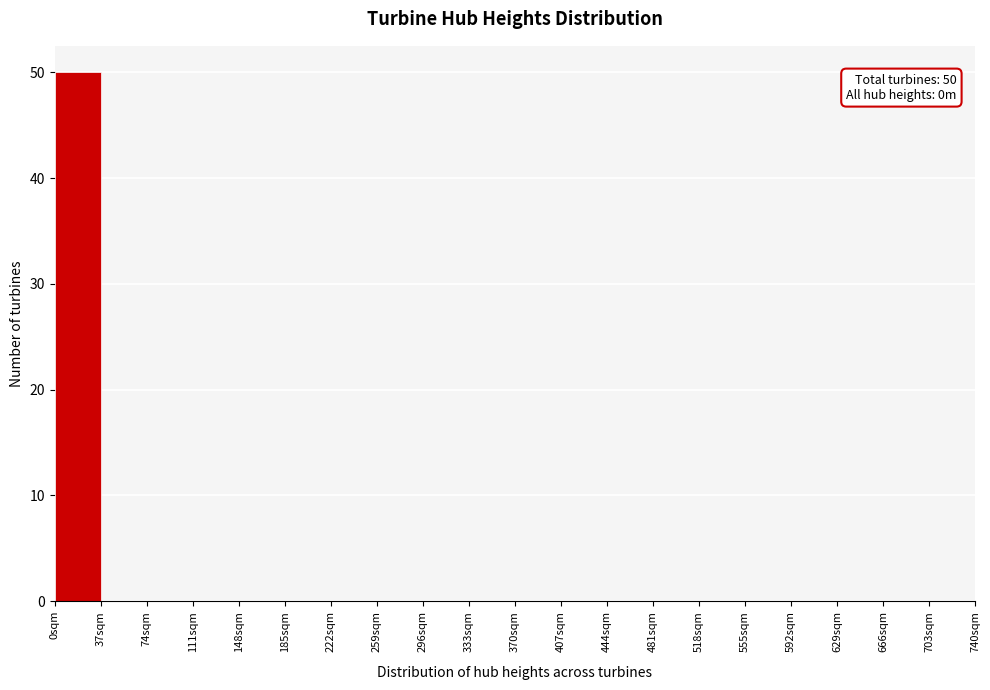

Over which range of the x-axis is the bar tallest?

0 to 37